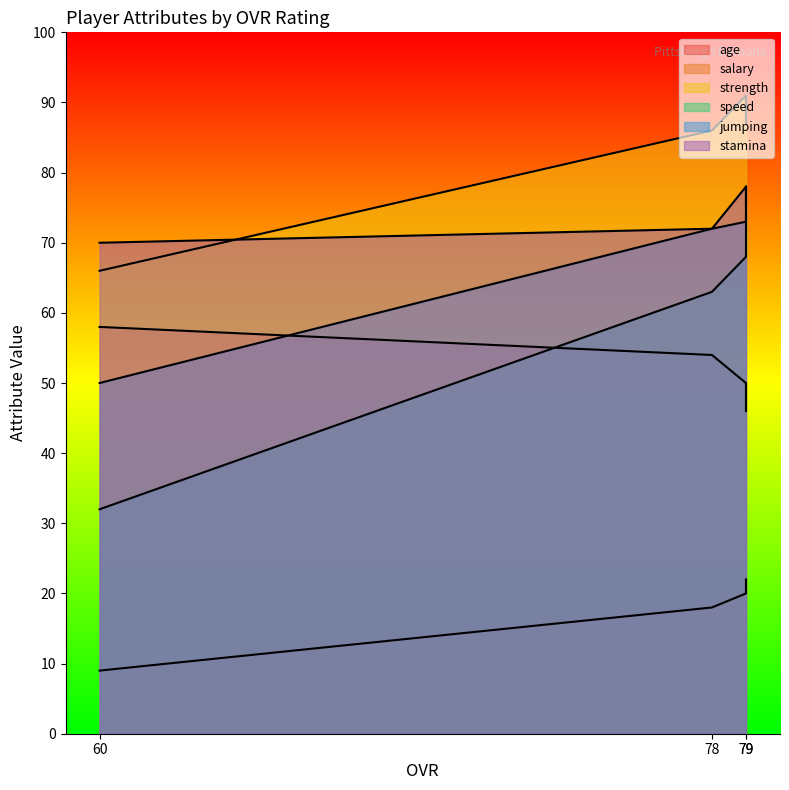

What is the maximum value shown in the chart?

91